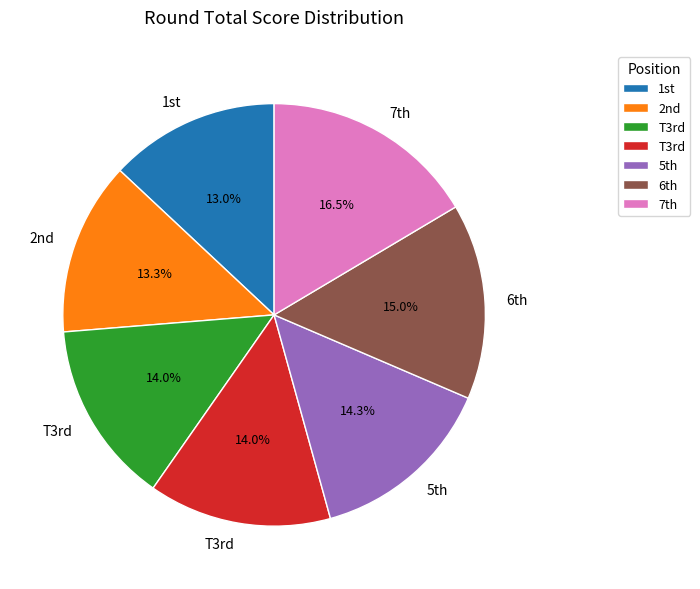

Is there a majority slice in this chart?

No